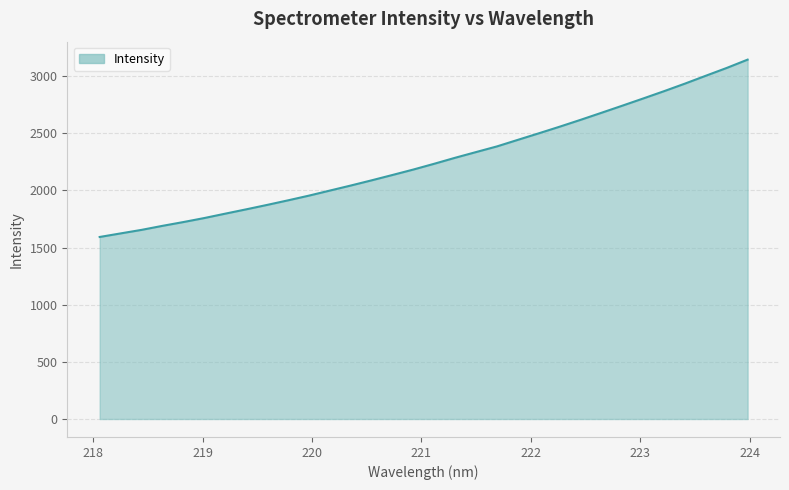

How many lines are shown in the chart?

1